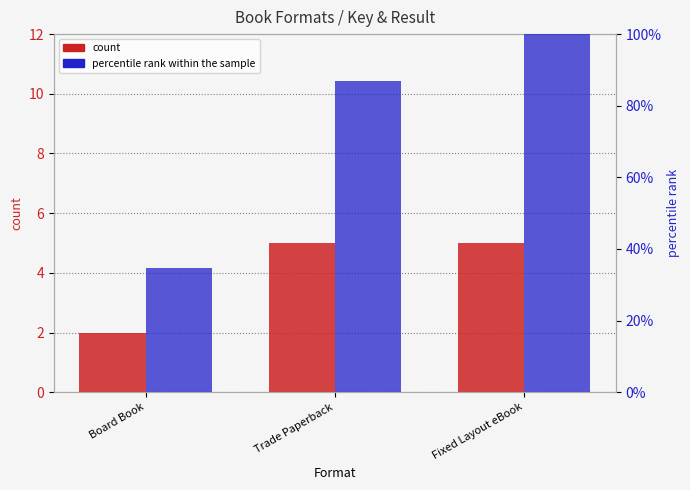

What value does the count series have at Fixed Layout eBook?

5.0